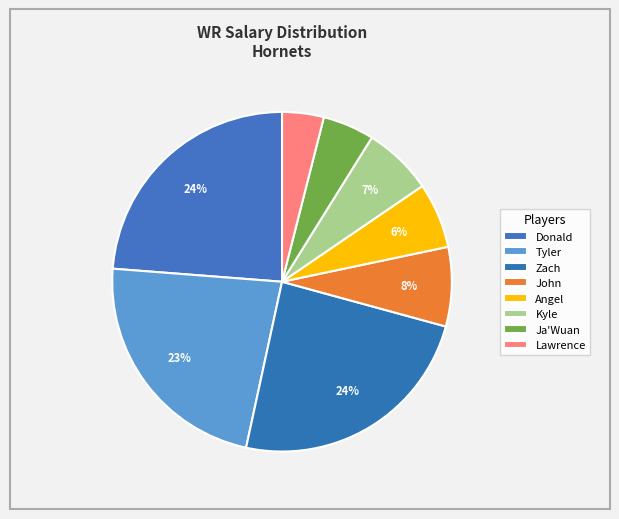

What is the largest slice in the pie chart?

Zach